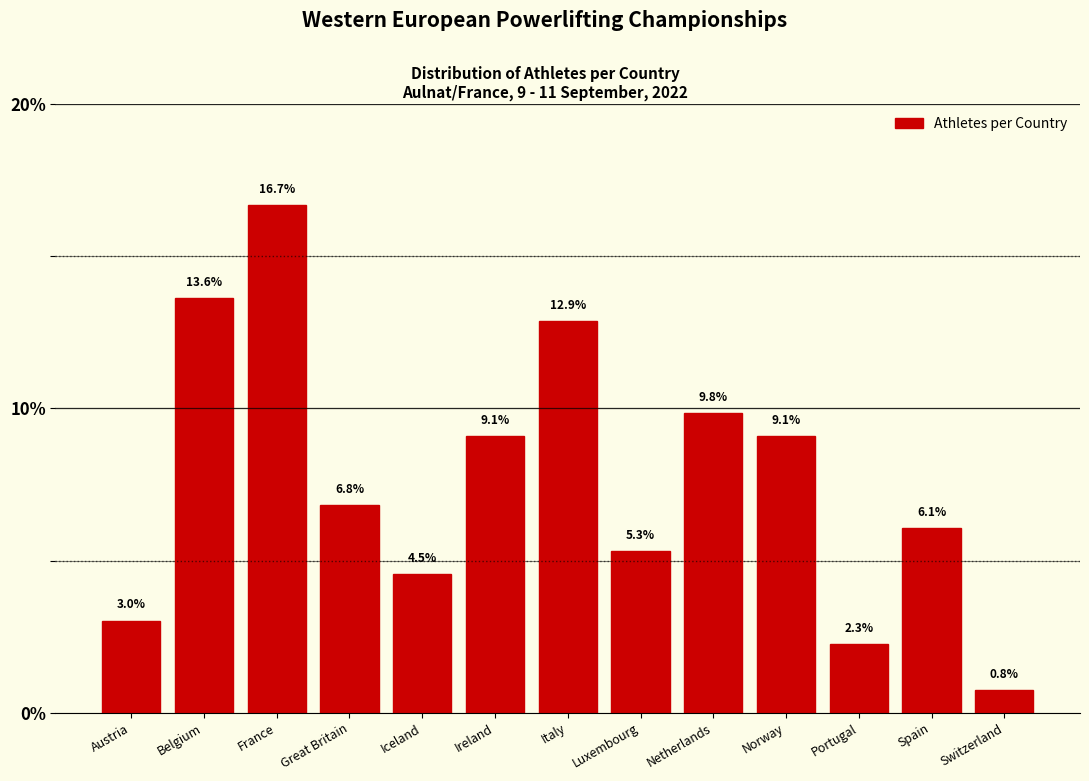

Reading left to right, transcribe all the data shown in this chart.

3.0	13.6	16.7	6.8	4.5	9.1	12.9	5.3	9.8	9.1	2.3	6.1	0.8